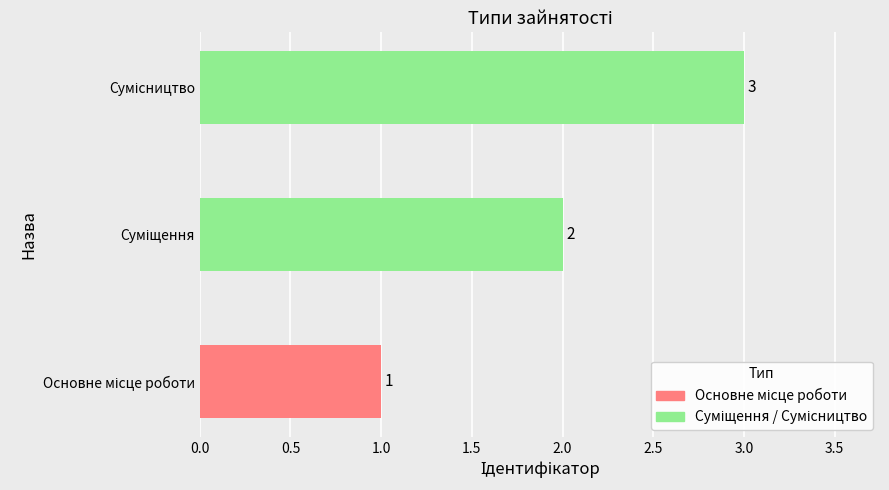

True or false: the data shows 1 at Суміщення.

False